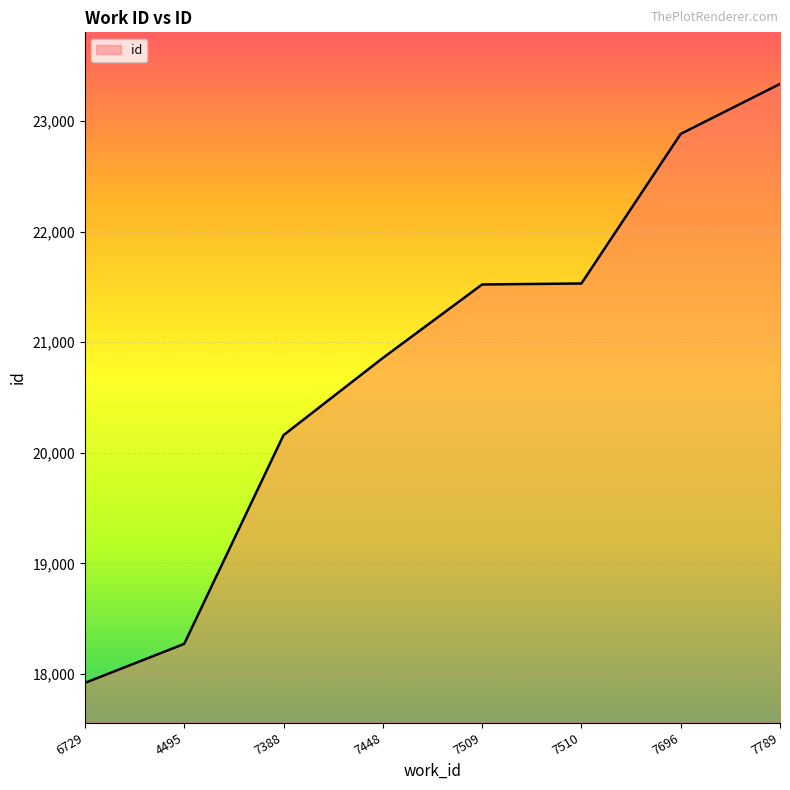

What is the difference between the values at 7509 and 7510?

9